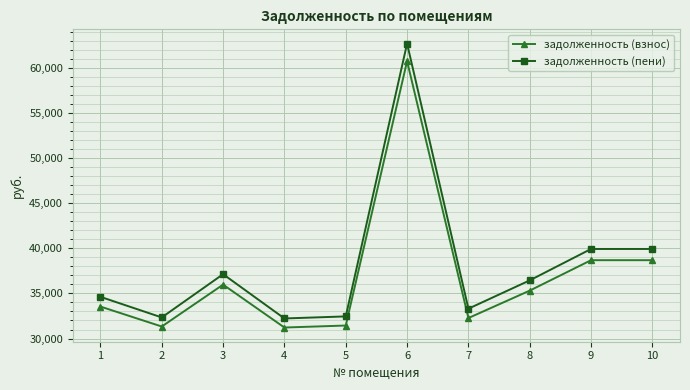

Is this an area chart (filled region under the line)?

No